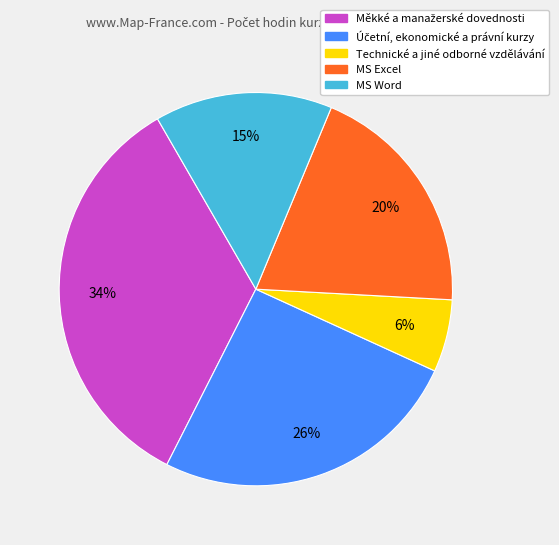

True or false: MS Word accounts for 1% of the total.

False